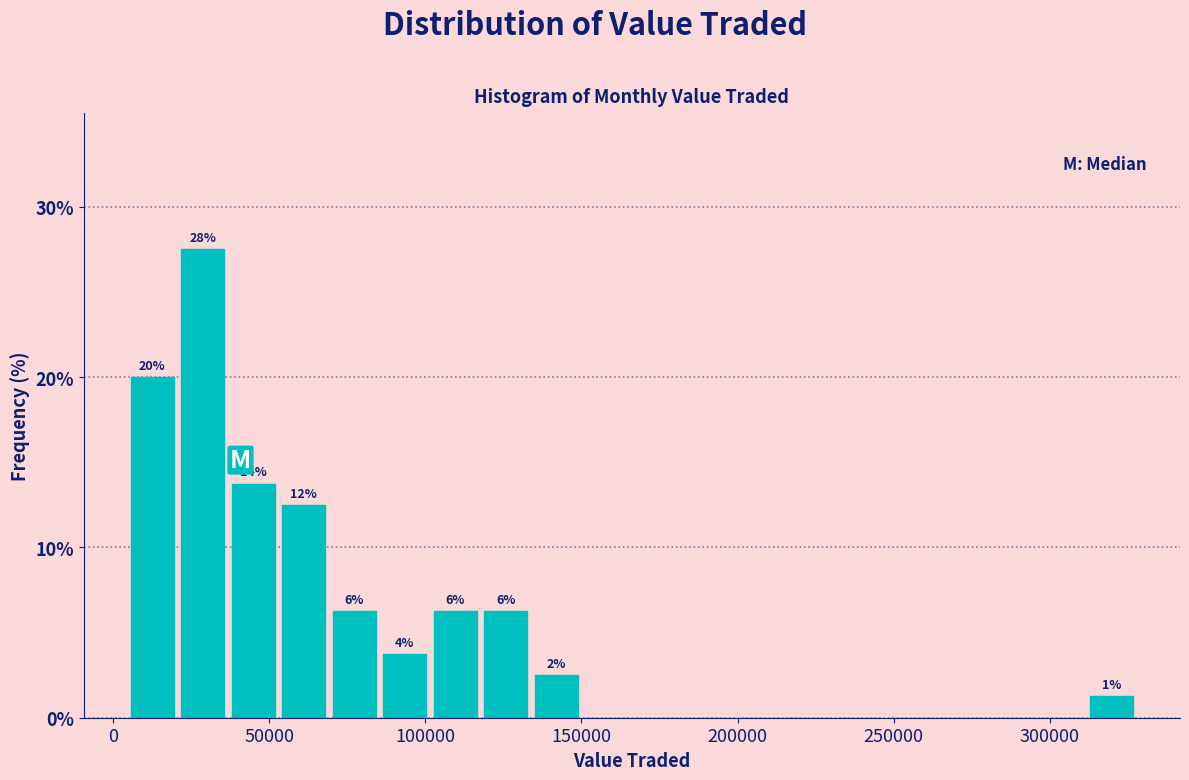

Read against the x-axis, roughly where is the centre of the tallest bar?

30000